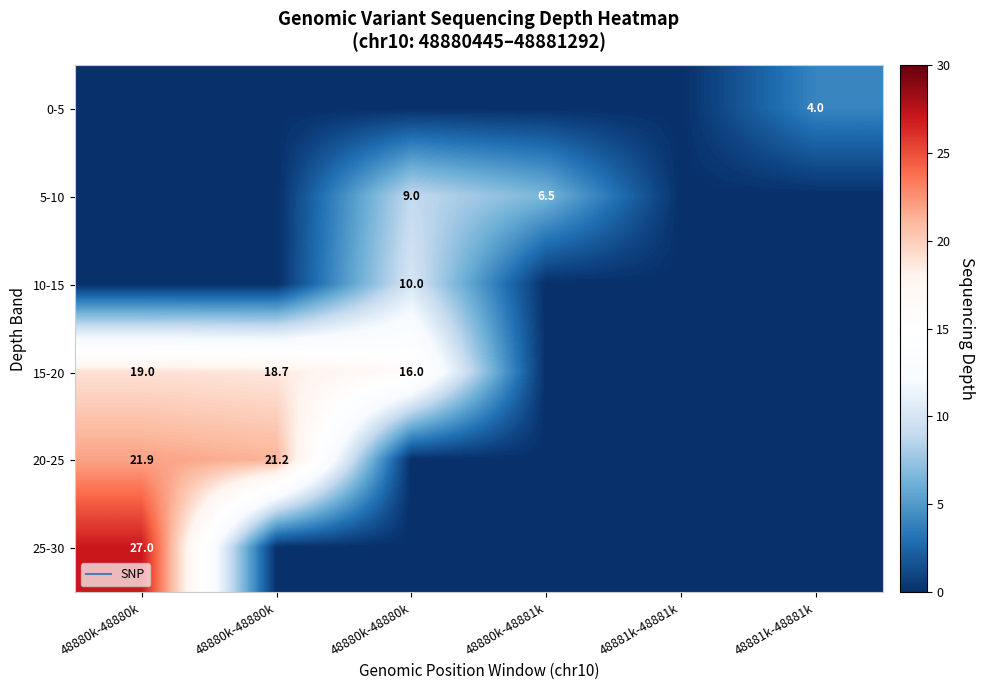

List the series in order of their peak value, lowest first.

0-5, 5-10, 10-15, 15-20, 20-25, 25-30